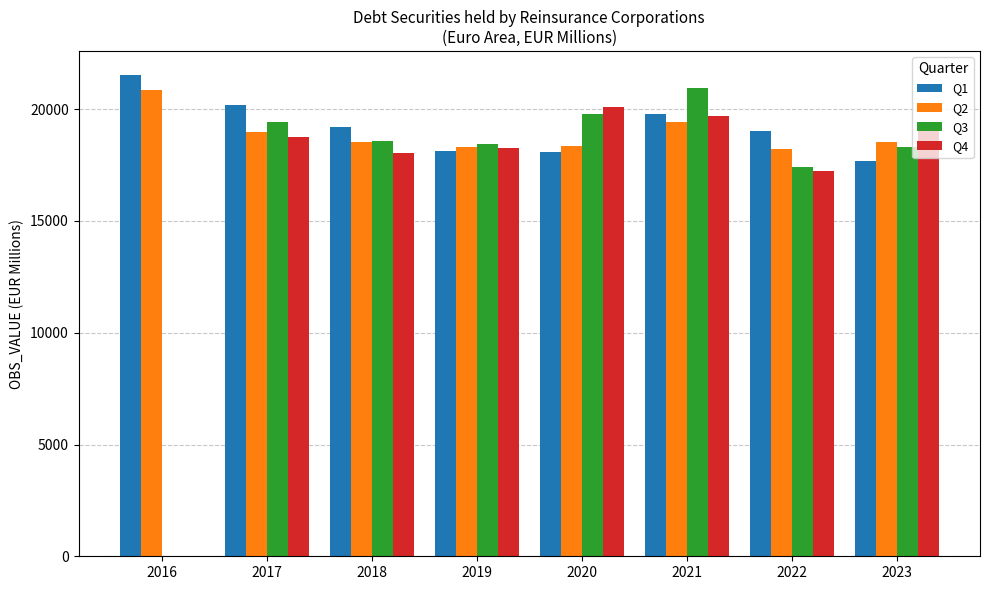

At which category is the sum across all series the highest?

2021